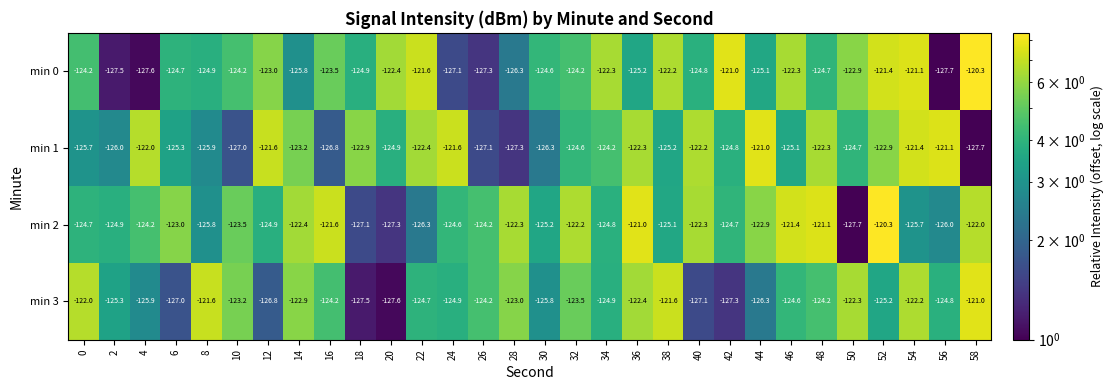

What is the sum of all min 3 values?

-3734.0